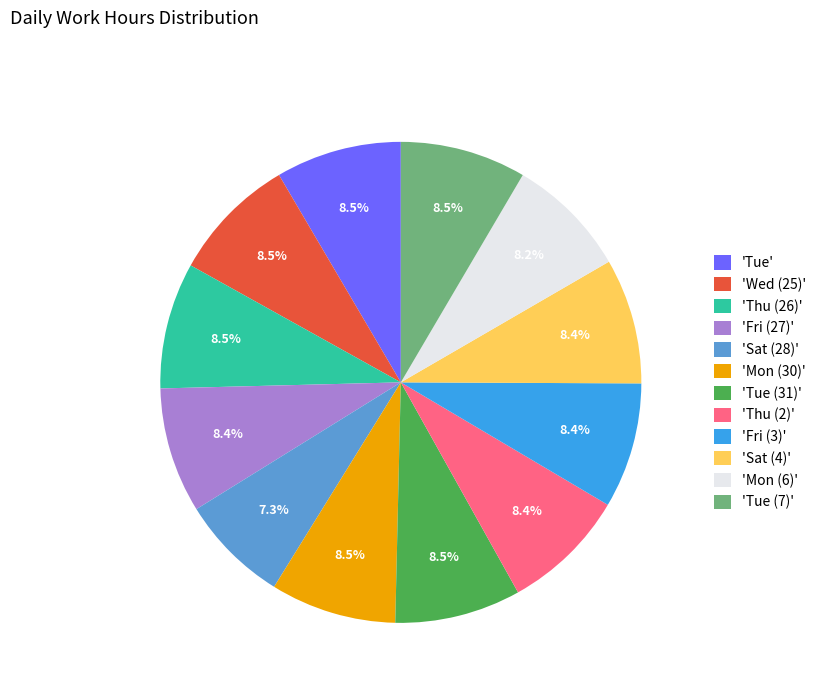

Which category has the smallest portion of the pie?

'Sat (28)'